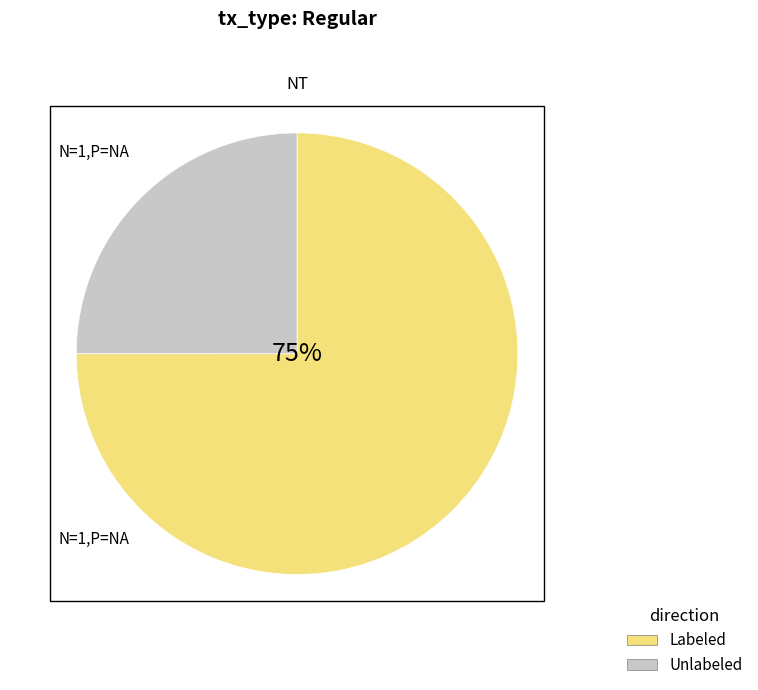

Which category has the smallest portion of the pie?

Unlabeled